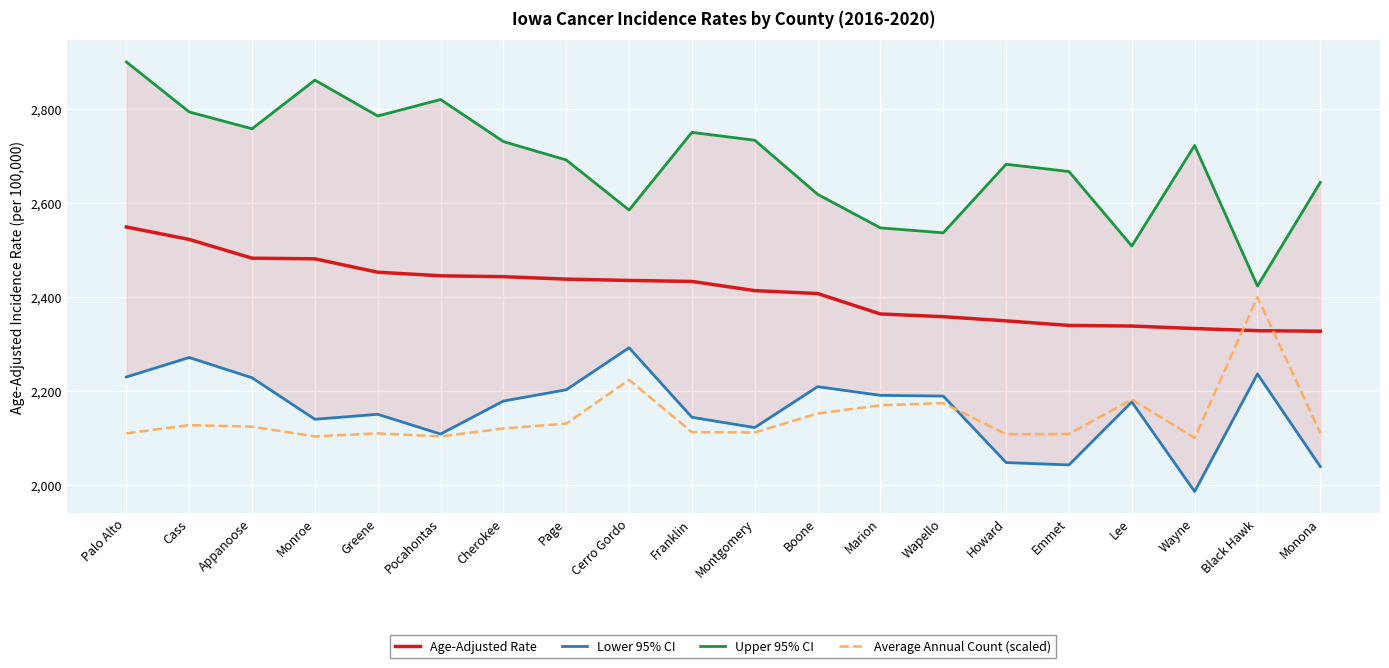

What is the difference between the maximum and second lowest values in the Age-Adjusted Rate series?

220.8